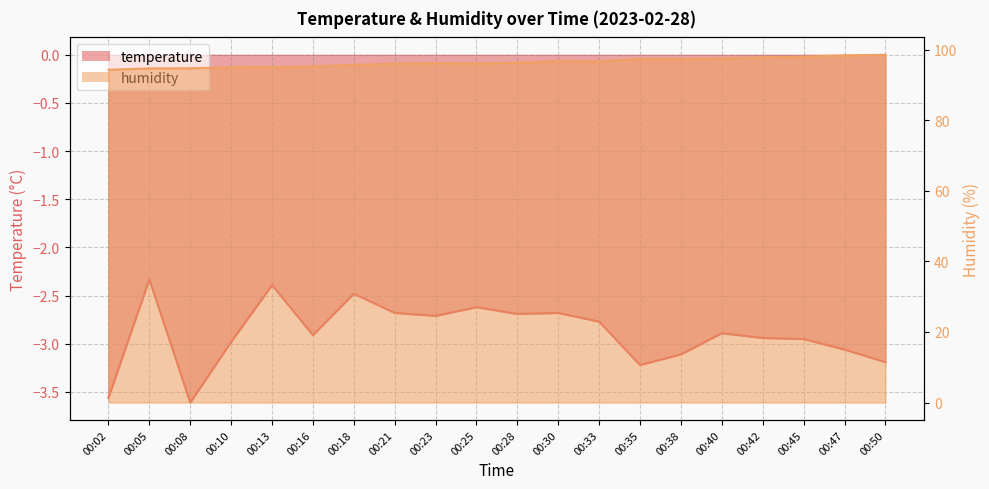

What is the difference between the maximum and second lowest values in the humidity series?

3.9